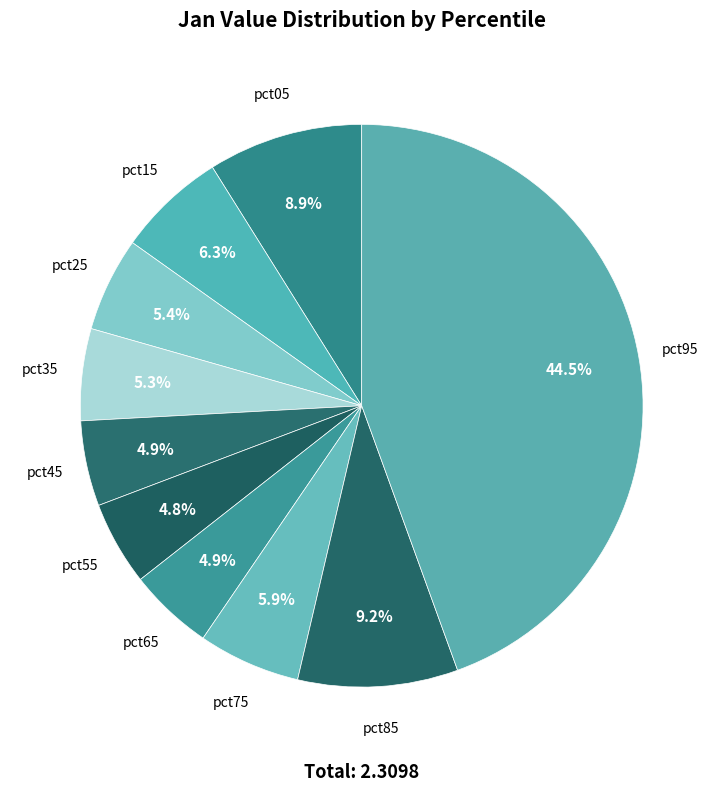

True or false: pct75 accounts for 6% of the total.

True